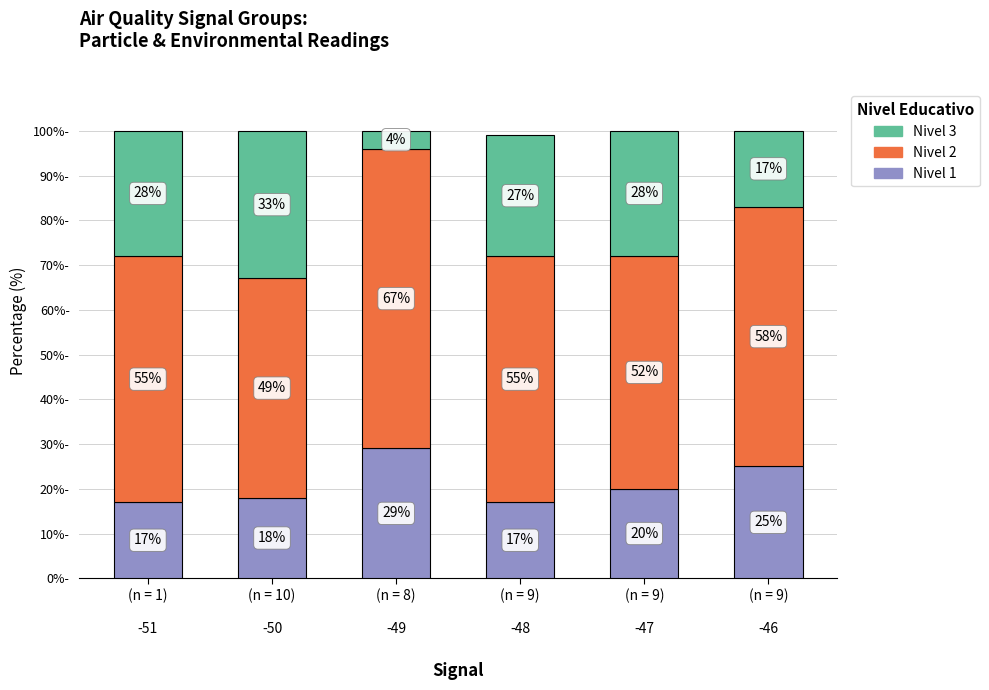

What is the minimum value for Nivel 1?

17